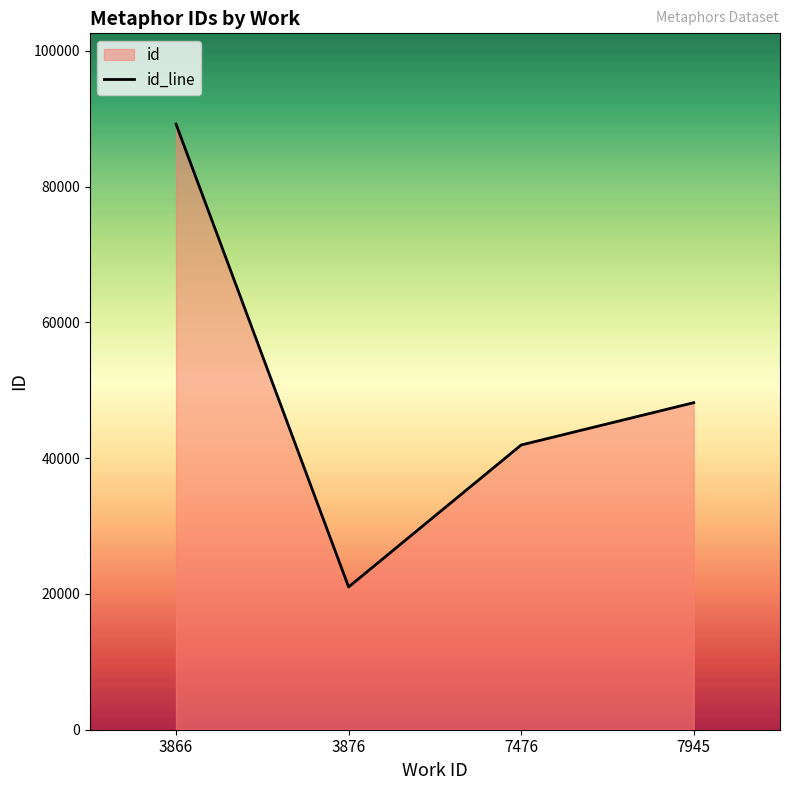

Reading right to left, what are all the values shown in this chart?

48173	41940	21026	89198